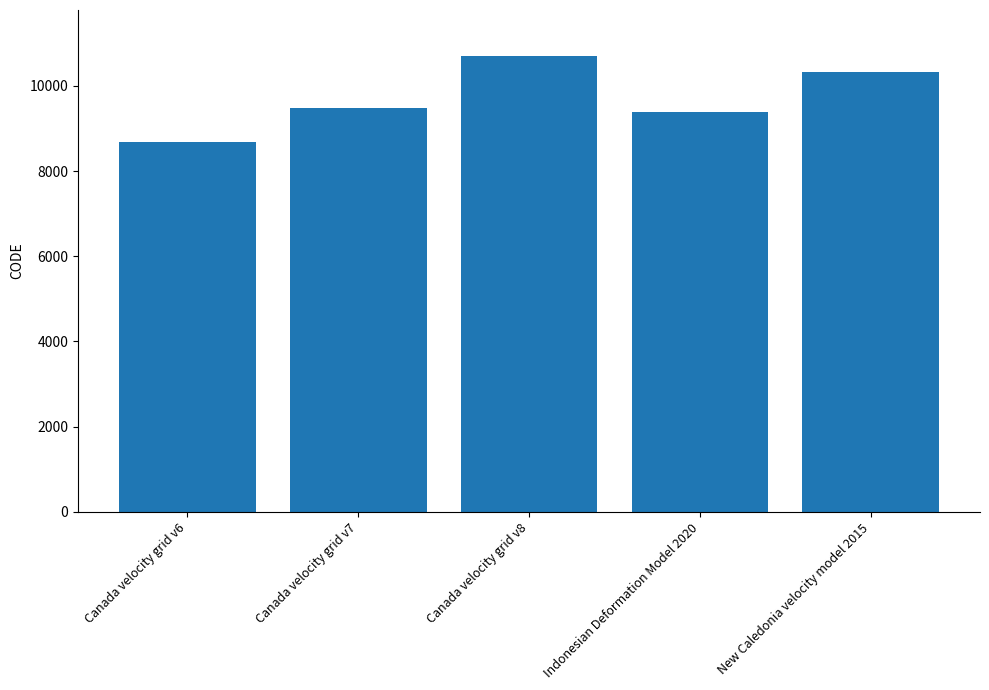

Rank the categories by value from lowest to highest.

Canada velocity grid v6, Indonesian Deformation Model 2020, Canada velocity grid v7, New Caledonia velocity model 2015, Canada velocity grid v8